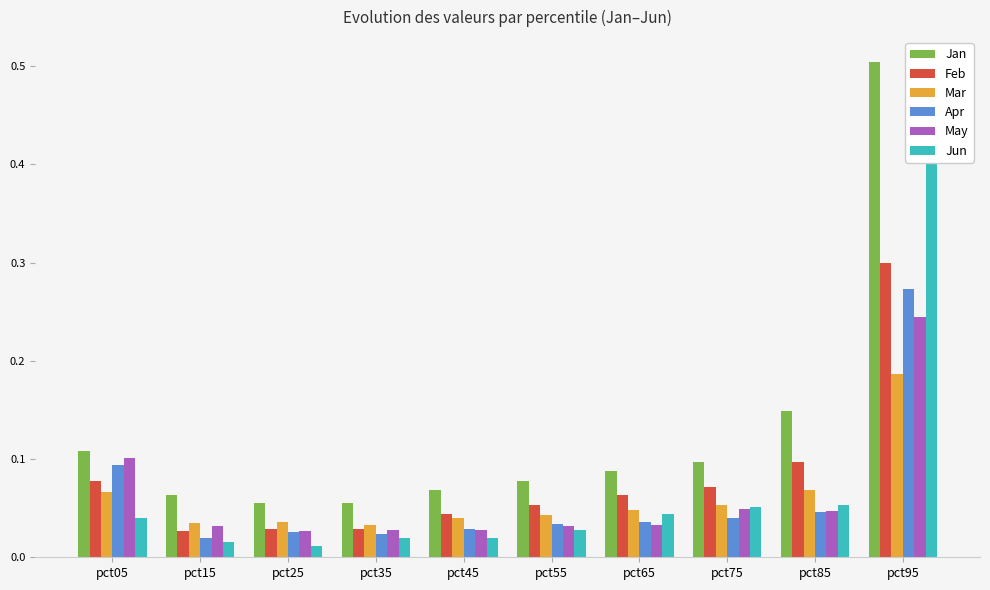

What is the sum of the Jan values at pct95 and pct55?

0.6